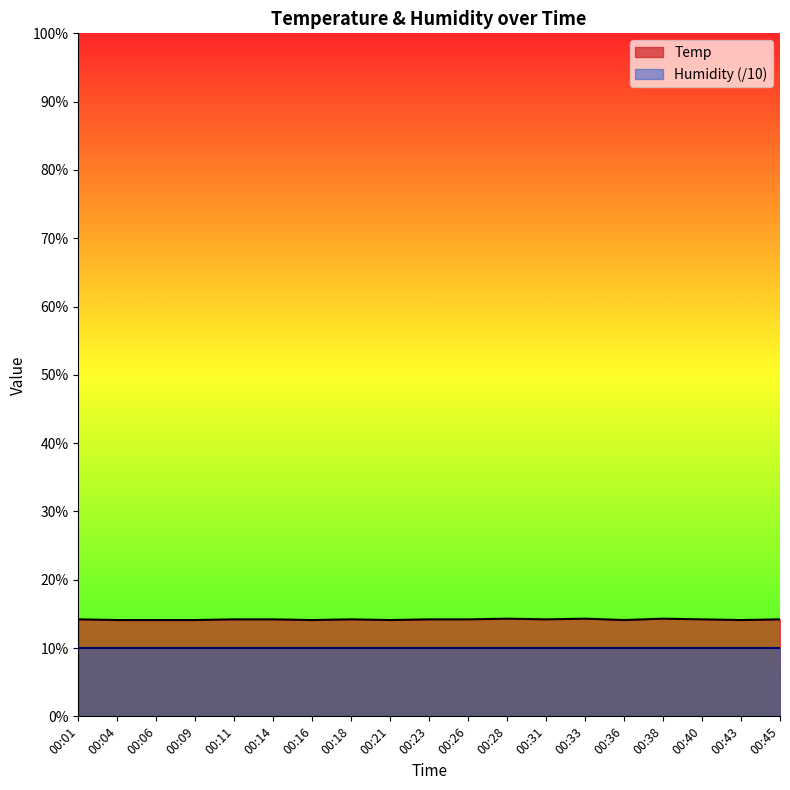

What is the sum of the values at 00:18 and 00:38?

28.5